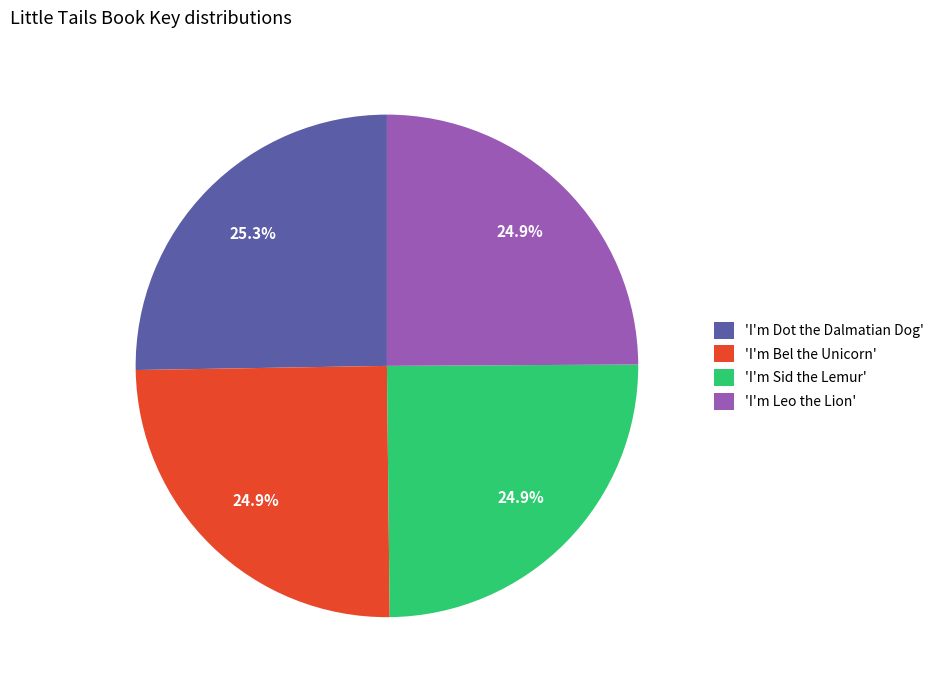

What percentage do 'I'm Bel the Unicorn' and 'I'm Dot the Dalmatian Dog' together represent?

50.2%